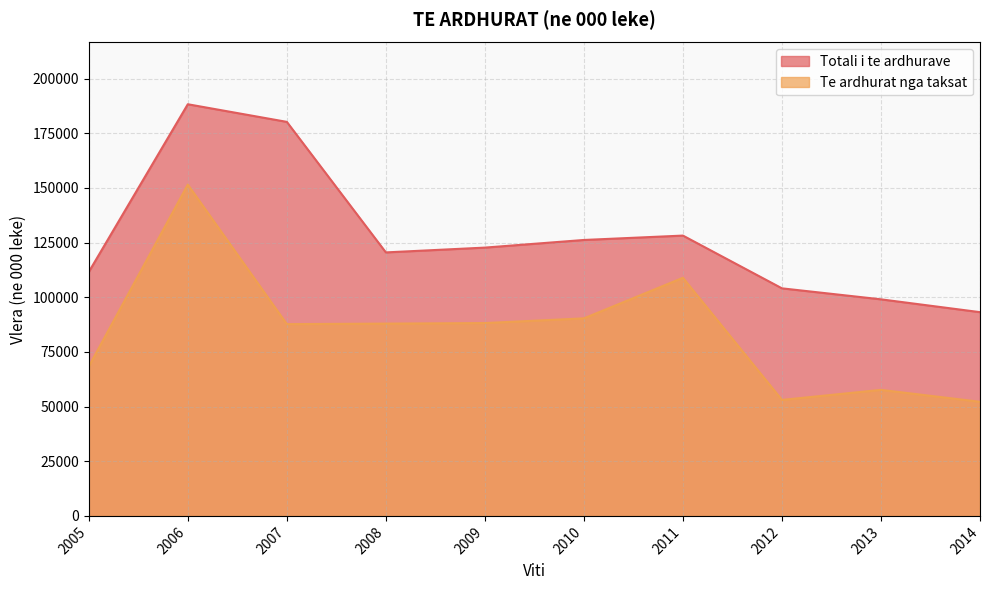

At 2010, list the series in order from largest to smallest.

Totali i te ardhurave, Te ardhurat nga taksat